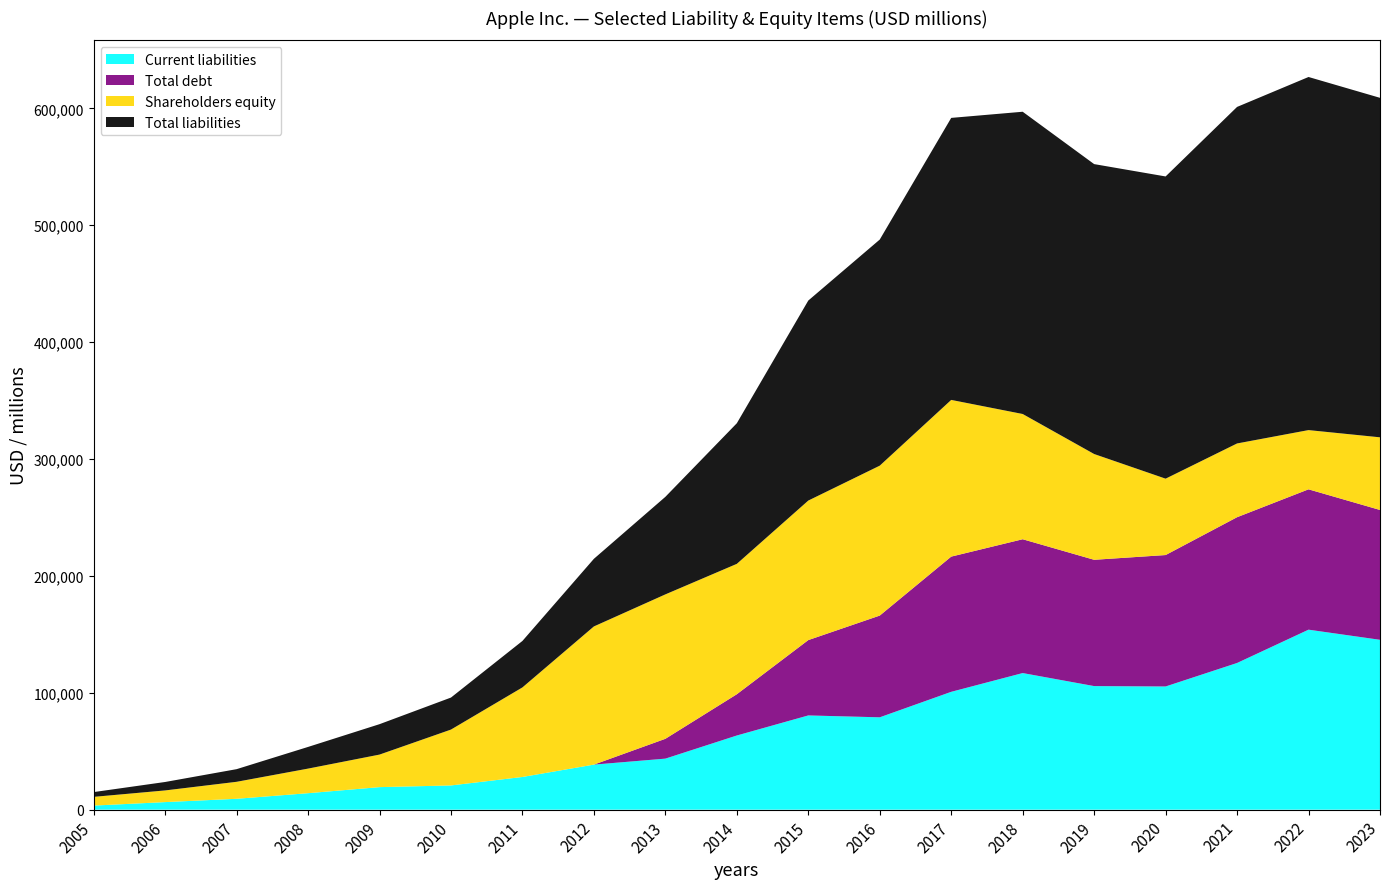

Reading right to left, what are all the values shown in this chart?

Current liabilities: 2023=145308	2022=153982	2021=125481	2020=105392	2019=105718	2018=116866	2017=100814	2016=79006	2015=80610	2014=63448	2013=43658	2012=38542	2011=27970	2010=20722	2009=19282	2008=14092	2007=9299	2006=6471	2005=3484
Total debt: 2023=111088	2022=120069	2021=124719	2020=112436	2019=108047	2018=114483	2017=115680	2016=87032	2015=64462	2014=35295	2013=16960	2012=0	2011=0	2010=0	2009=0	2008=0	2007=0	2006=0	2005=0
Shareholders equity: 2023=62146	2022=50672	2021=63090	2020=65339	2019=90488	2018=107147	2017=134047	2016=128249	2015=119355	2014=111547	2013=123549	2012=118210	2011=76615	2010=47791	2009=27832	2008=21030	2007=14532	2006=9984	2005=7466
Total liabilities: 2023=290437	2022=302083	2021=287912	2020=258549	2019=248028	2018=258578	2017=241272	2016=193437	2015=171124	2014=120292	2013=83451	2012=57854	2011=39756	2010=27392	2009=26019	2008=18542	2007=10815	2006=7221	2005=4085